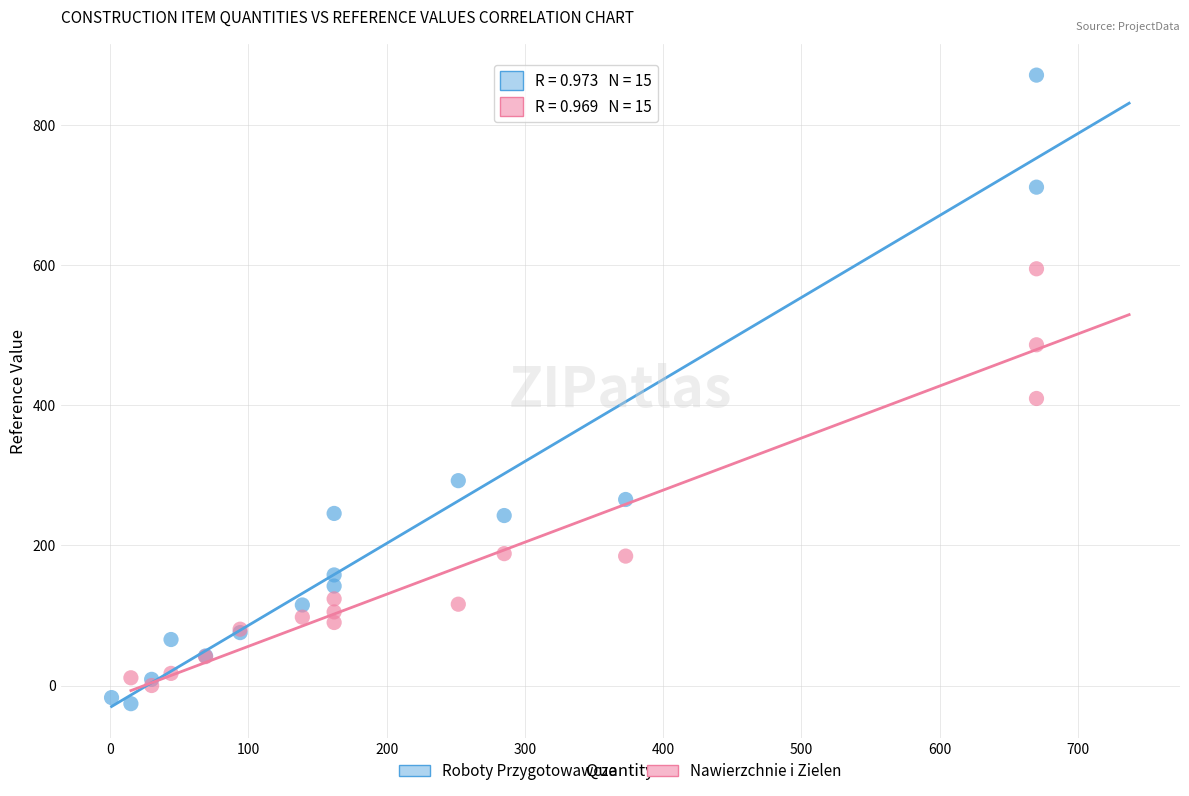

Which series has the widest spread of Y values?

Roboty Przygotowawcze